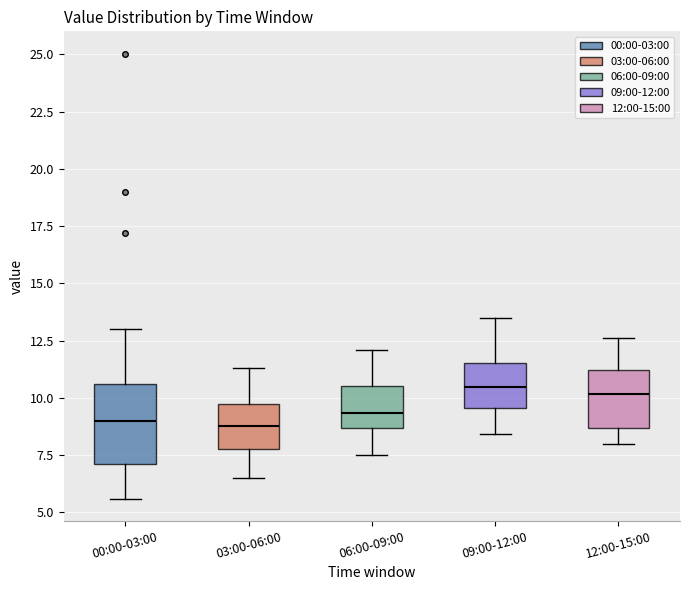

Where does the upper whisker of the box for 09:00-12:00 end on the y-axis? The values are not printed on the chart, so give them approximately, as read against the axis.

13.5